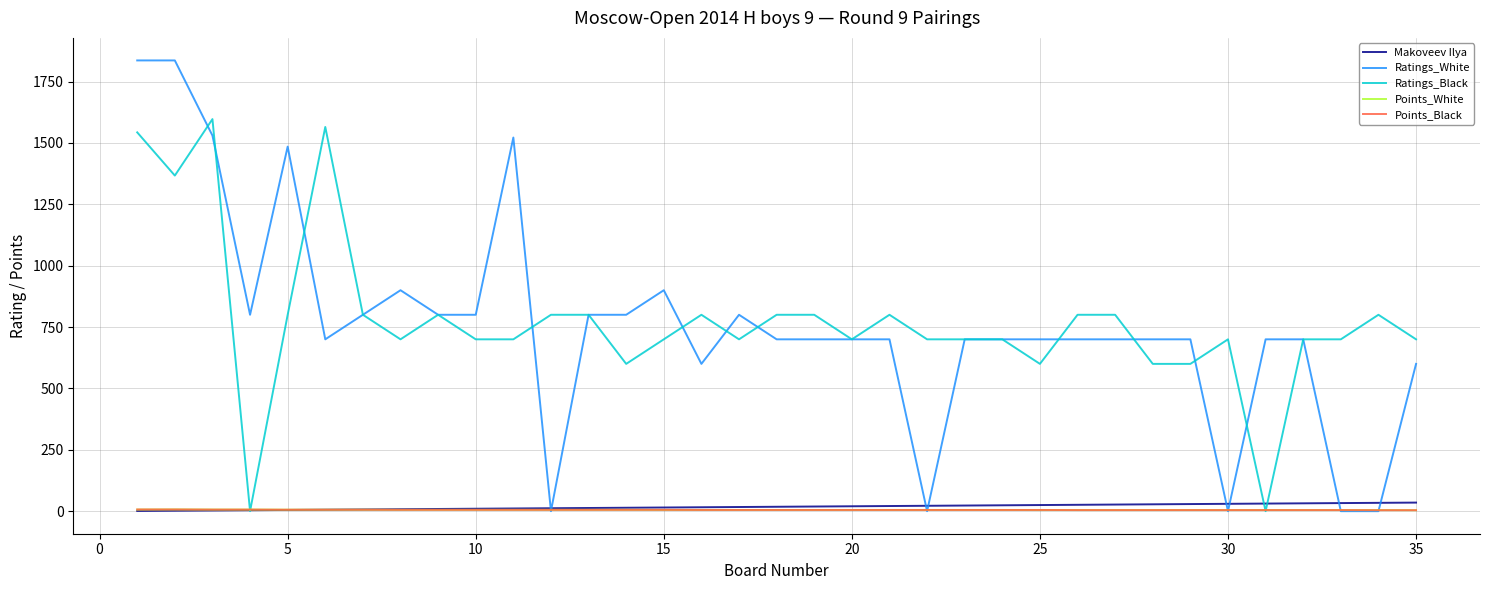

What is the sum of all Ratings_White values?

26609.0